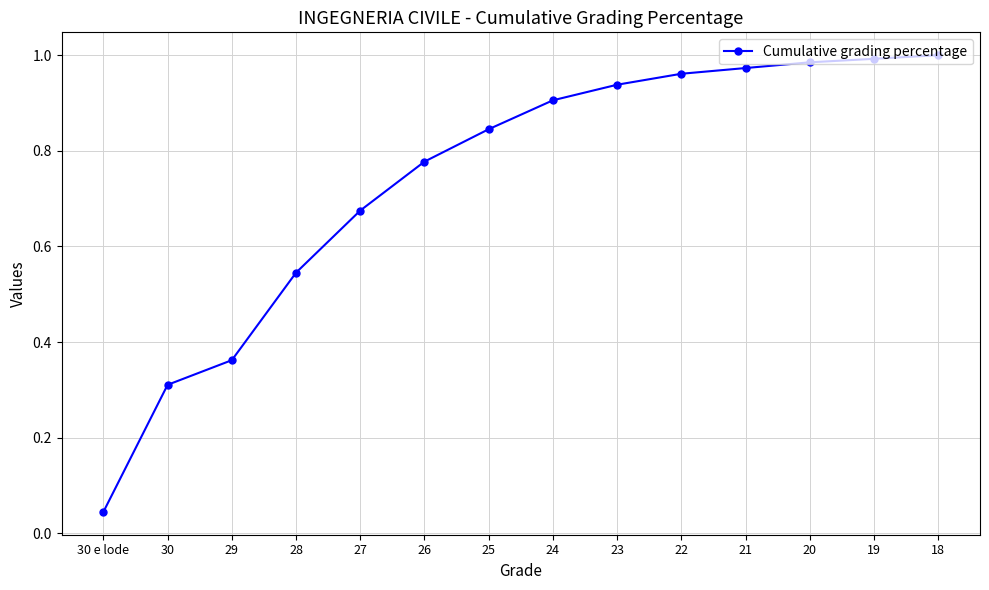

What is the sum of all values?

10.3